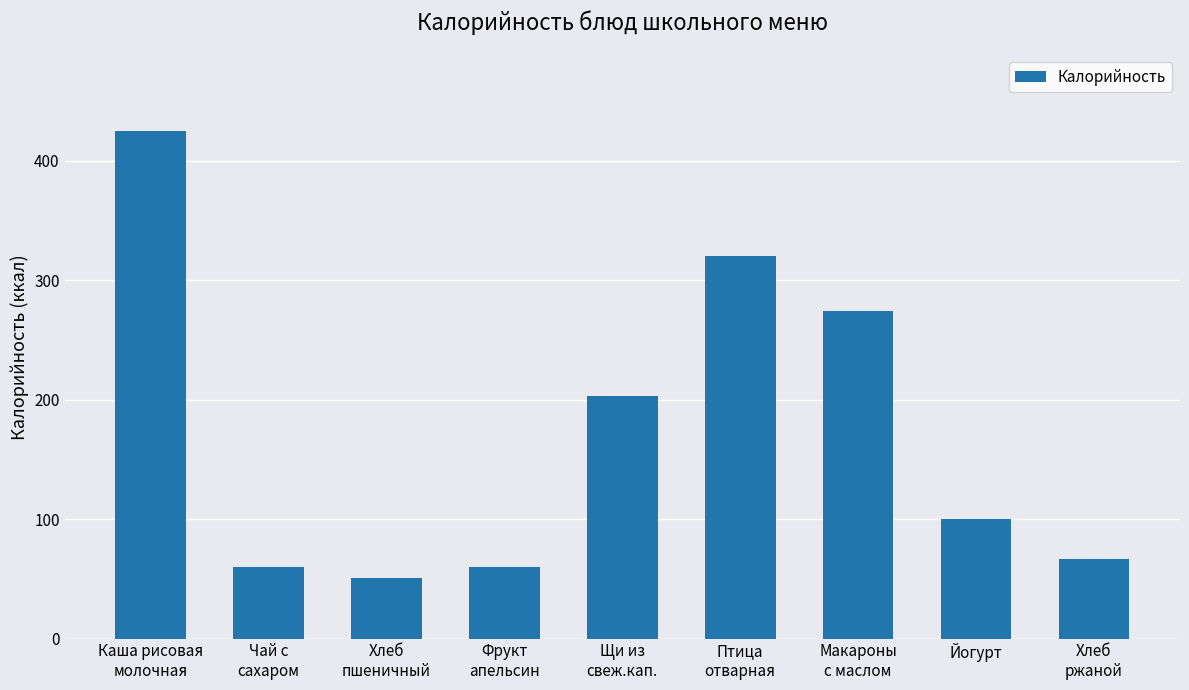

At which category does the chart reach its minimum across all series?

Хлеб
пшеничный